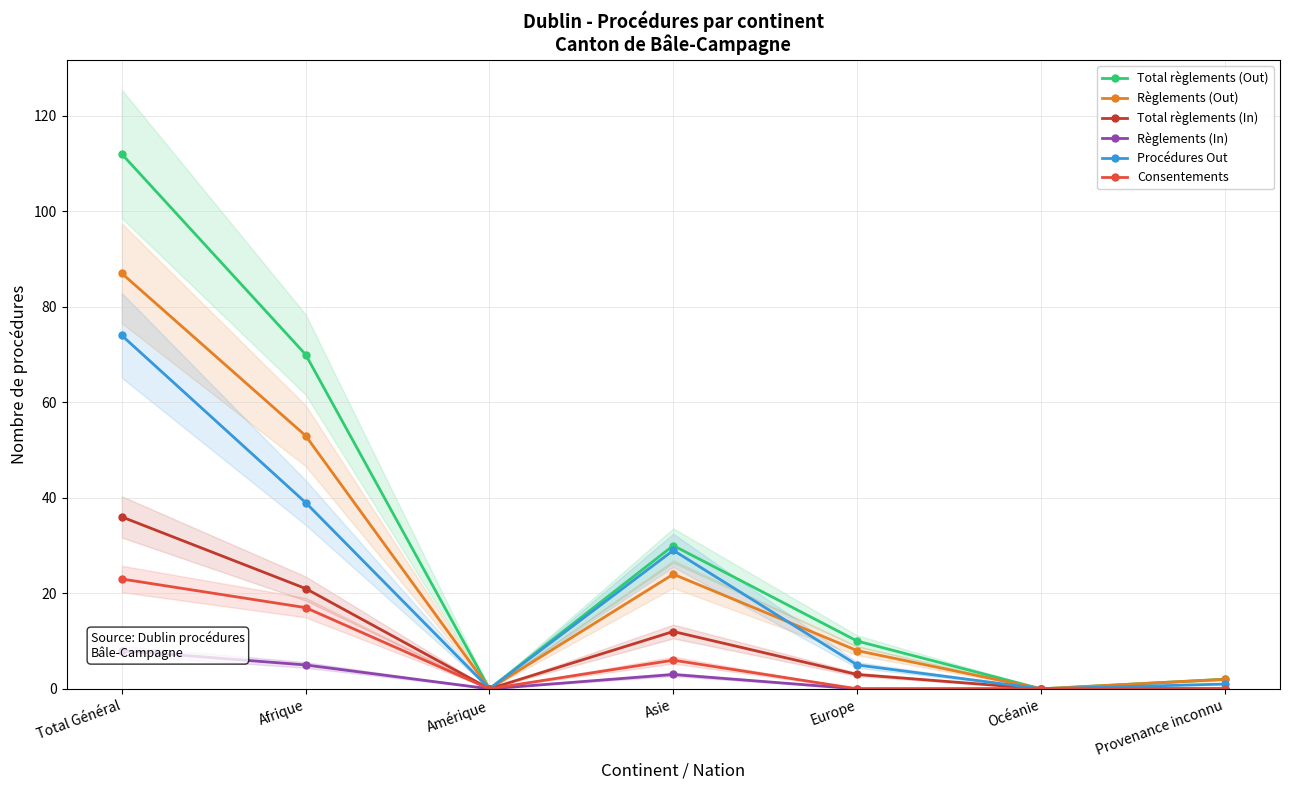

At which category is the sum across all series the highest?

Total Général